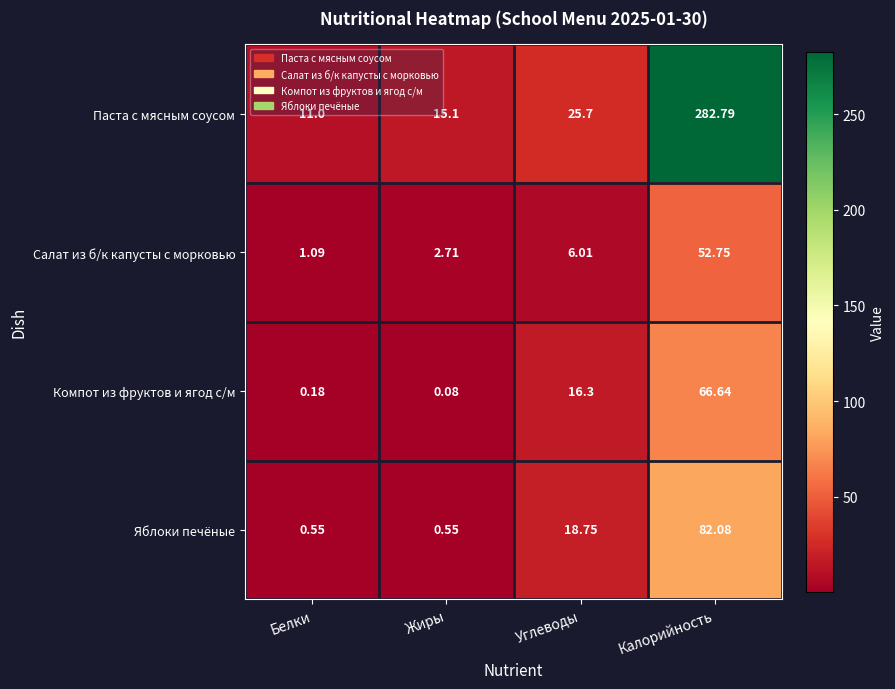

How many categories are shown in the chart?

4